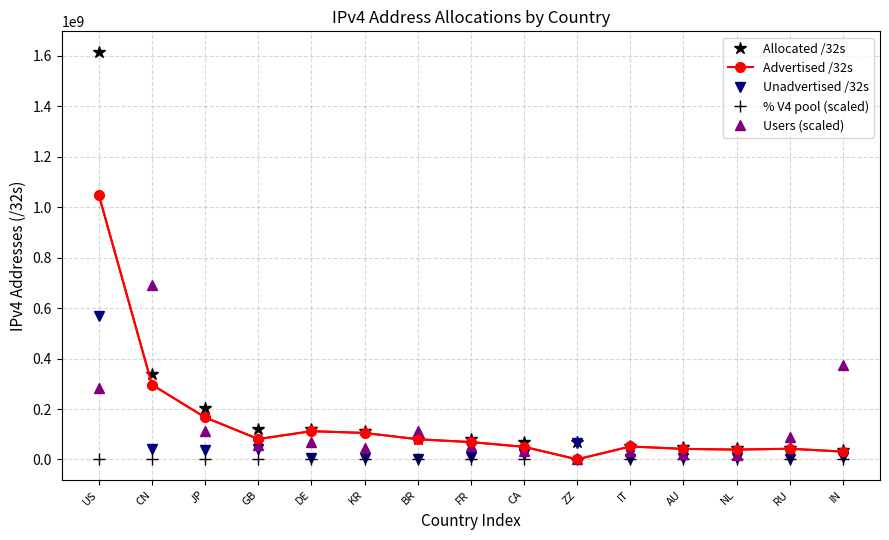

True or false: Allocated /32s and % V4 pool (scaled) cross at least once.

False